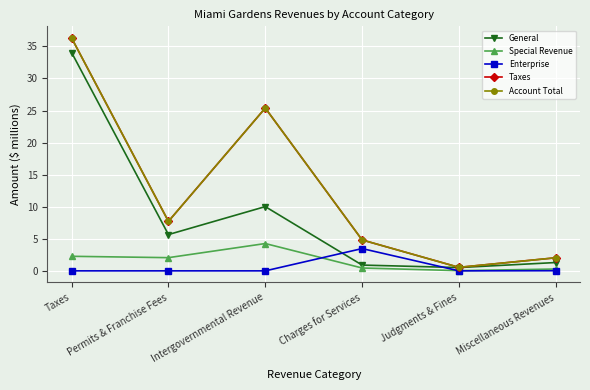

Does the chart have visible grid lines?

Yes